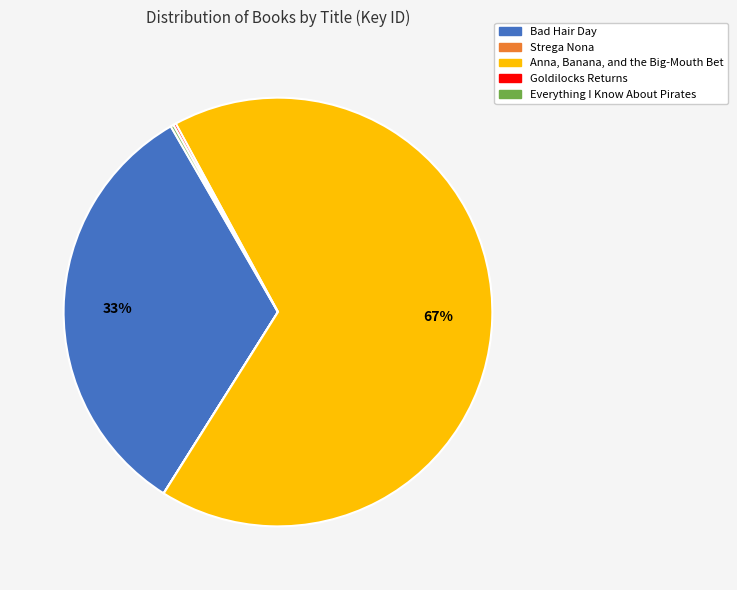

To the nearest percent, what is the difference between the largest and smallest slice percentages?

67%